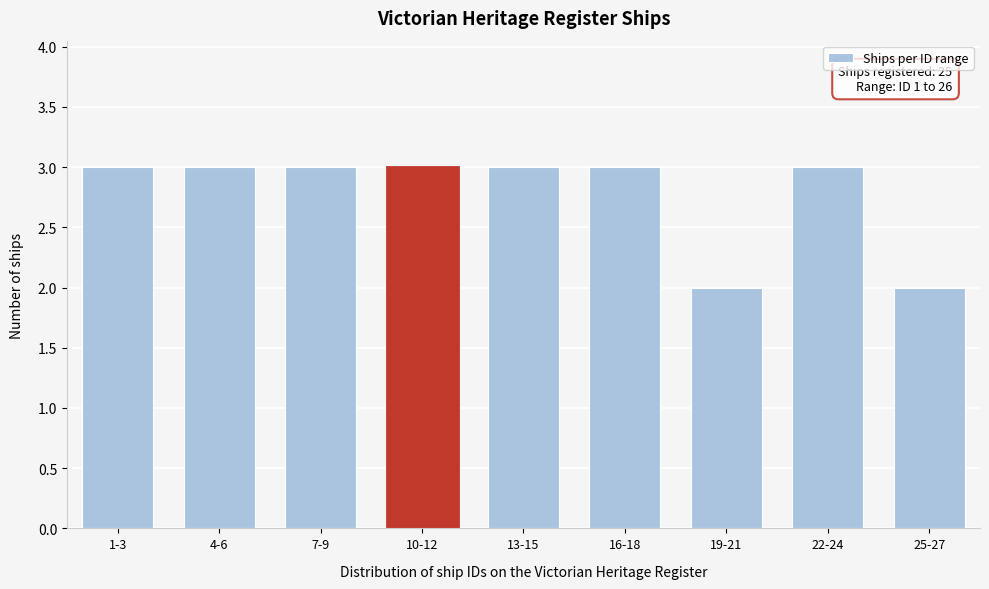

Reading left to right, extract all data points from this chart.

3	3	3	3	3	3	2	3	2